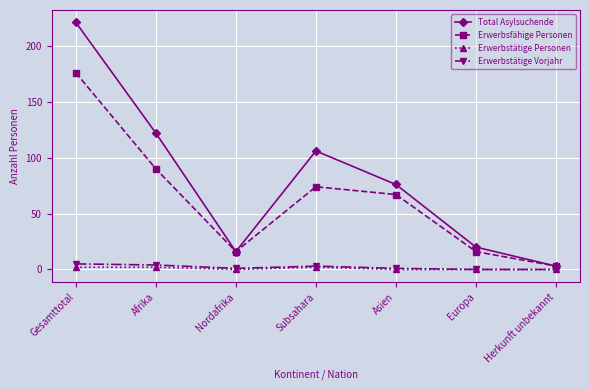

Is the value of Total Asylsuchende at Nordafrika greater than the value of Erwerbstätige Personen at Herkunft unbekannt?

Yes